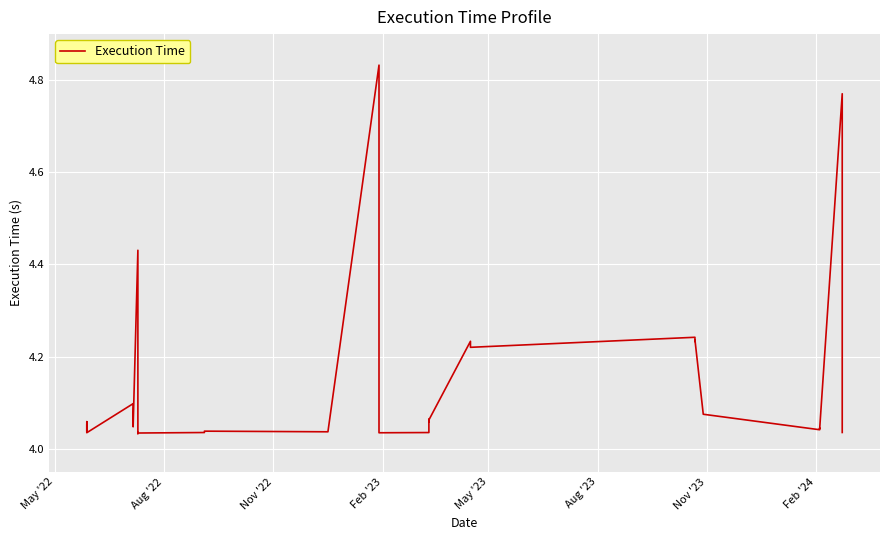

The value at 33 is 6.1. True or false?

False